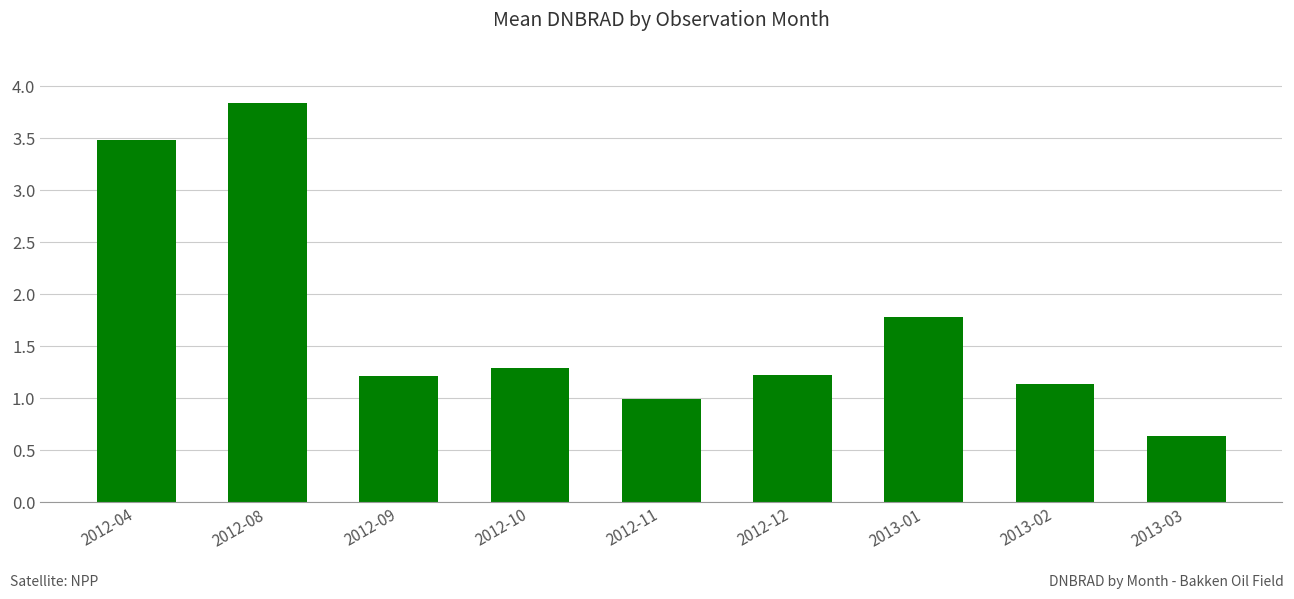

What is the difference between the values at 2013-01 and 2012-04?

1.7